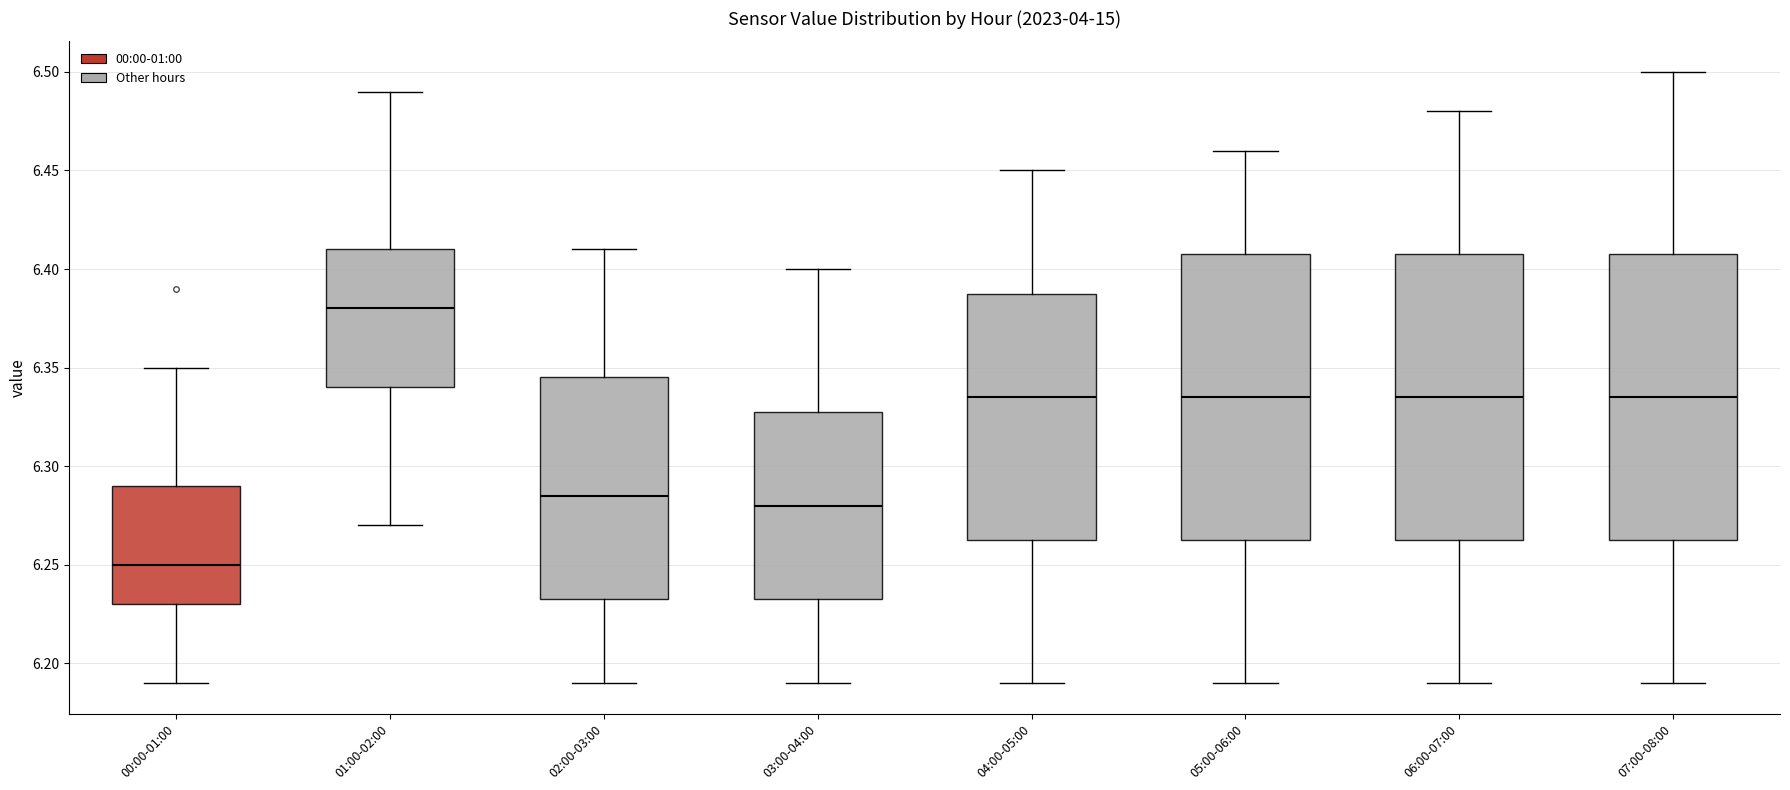

Which box's median line is the lowest?

00:00-01:00